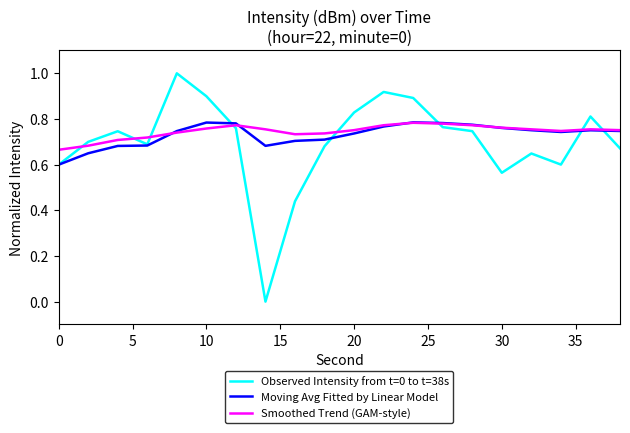

Which series has the widest spread of values?

Observed Intensity from t=0 to t=38s